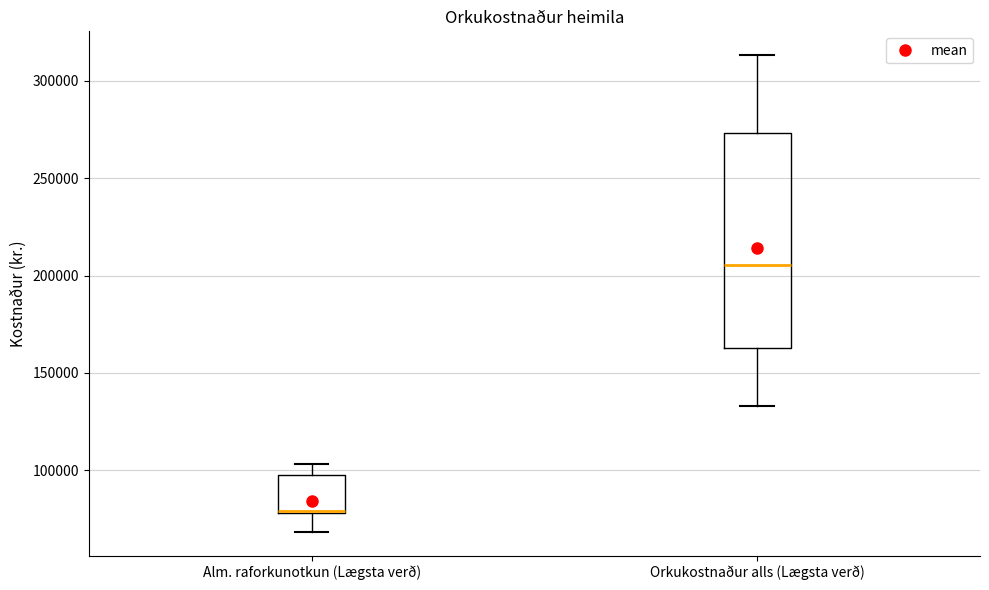

Where is the lower edge of the box for Alm. raforkunotkun (Lægsta verð) on the y-axis? The values are not printed on the chart, so give them approximately, as read against the axis.

80000